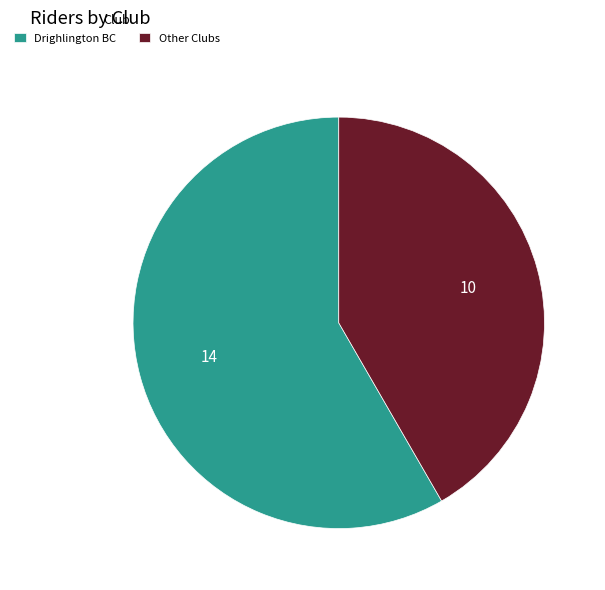

Which slice represents more than half of the pie?

Drighlington BC